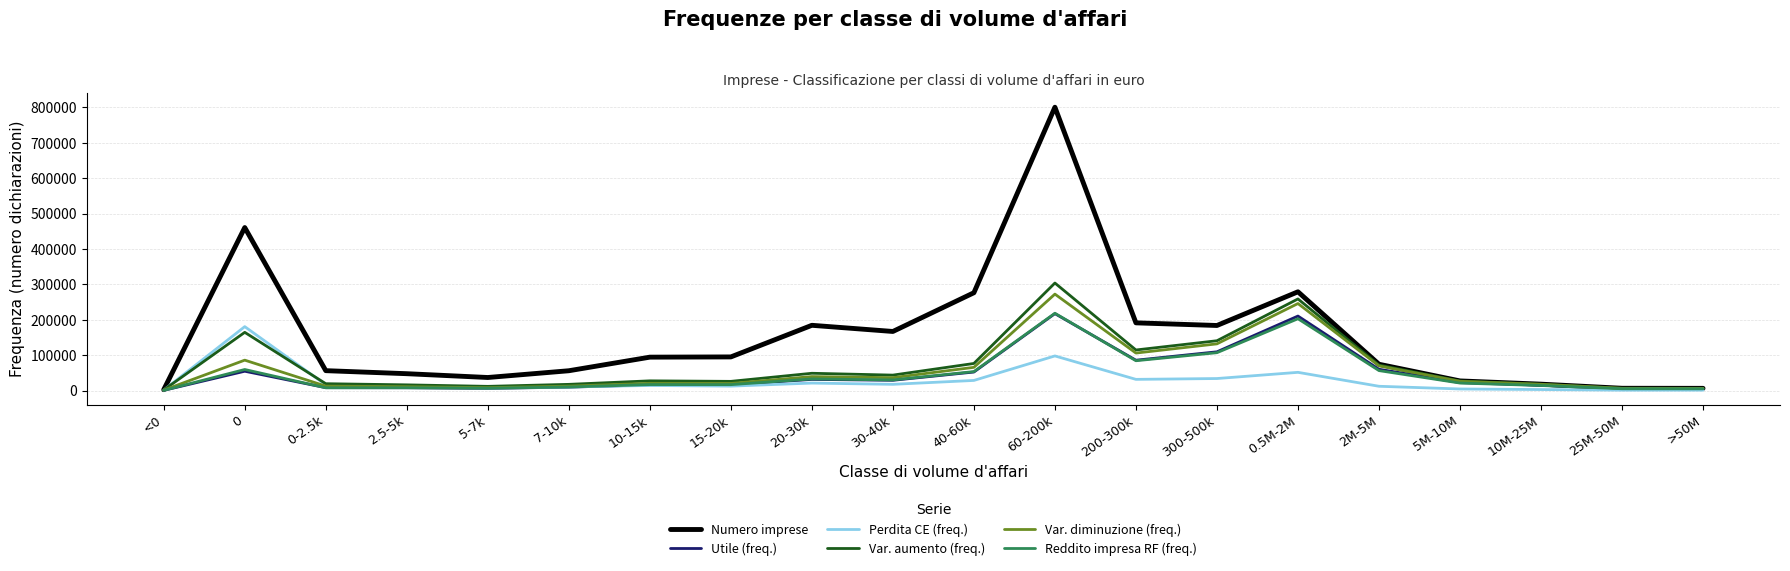

What is the difference between the Reddito impresa RF (freq.) values at 0 and 2M-5M?

3110